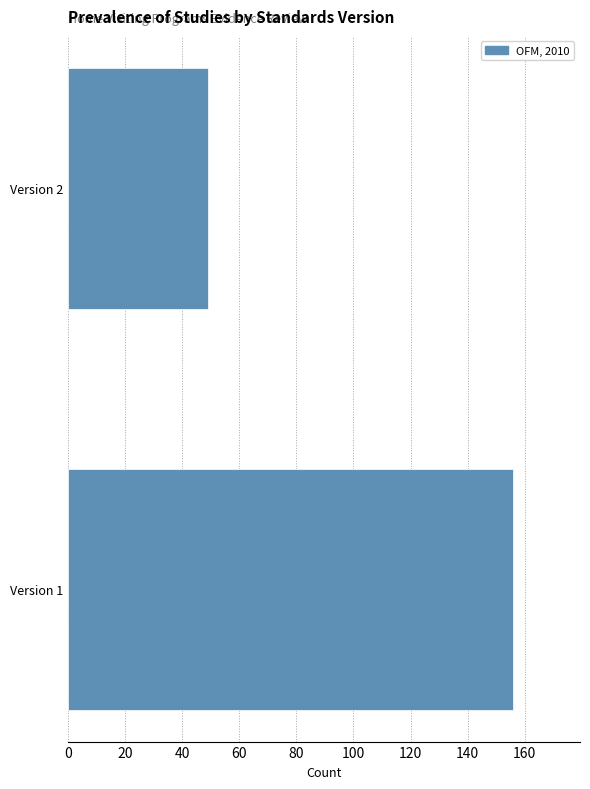

Reading bottom to top, transcribe all the data shown in this chart.

156	49